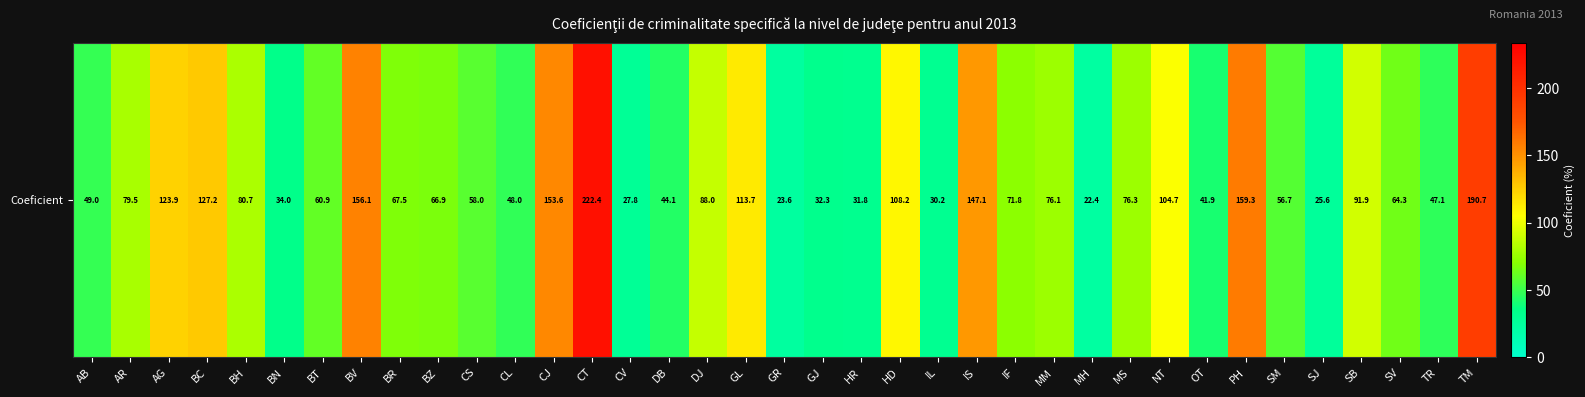

What is the difference between the maximum and second lowest values?

198.8